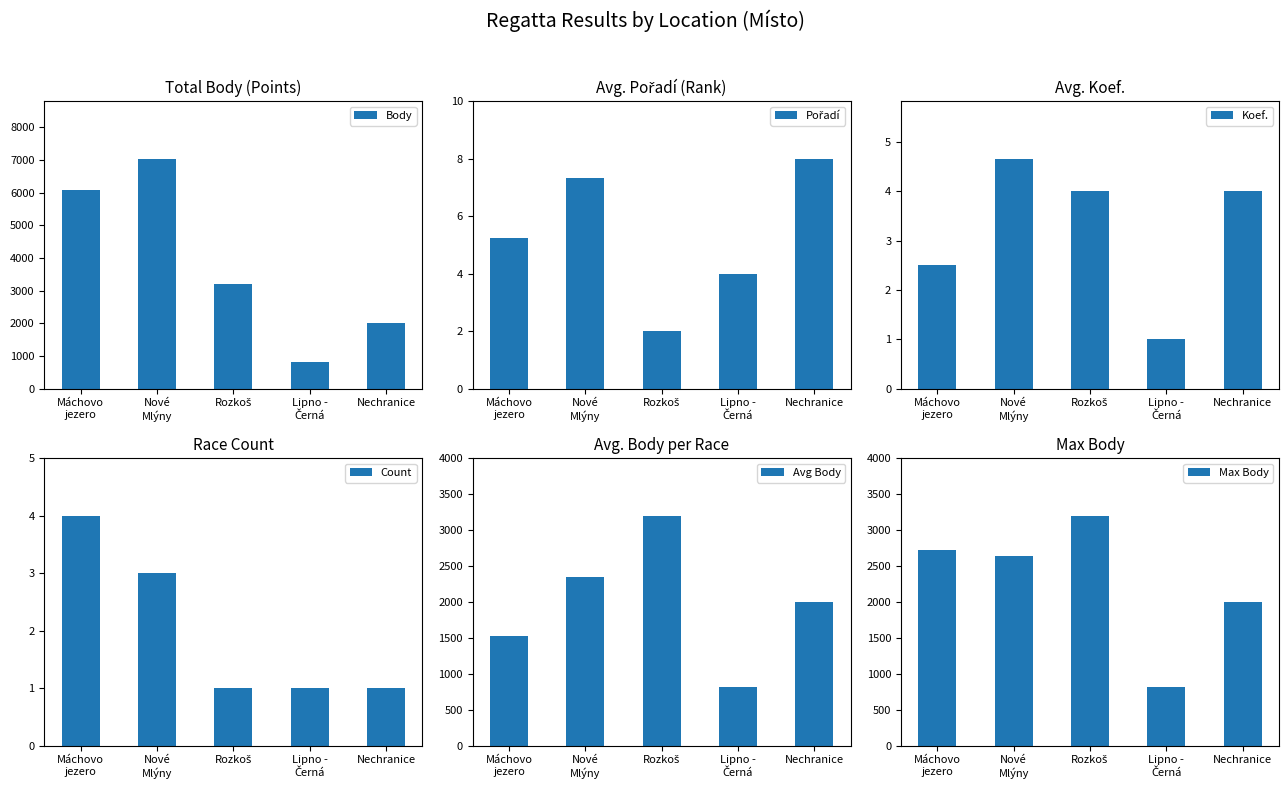

Between Nové
Mlýny and Lipno -
Černá, which series saw the biggest shift?

Body